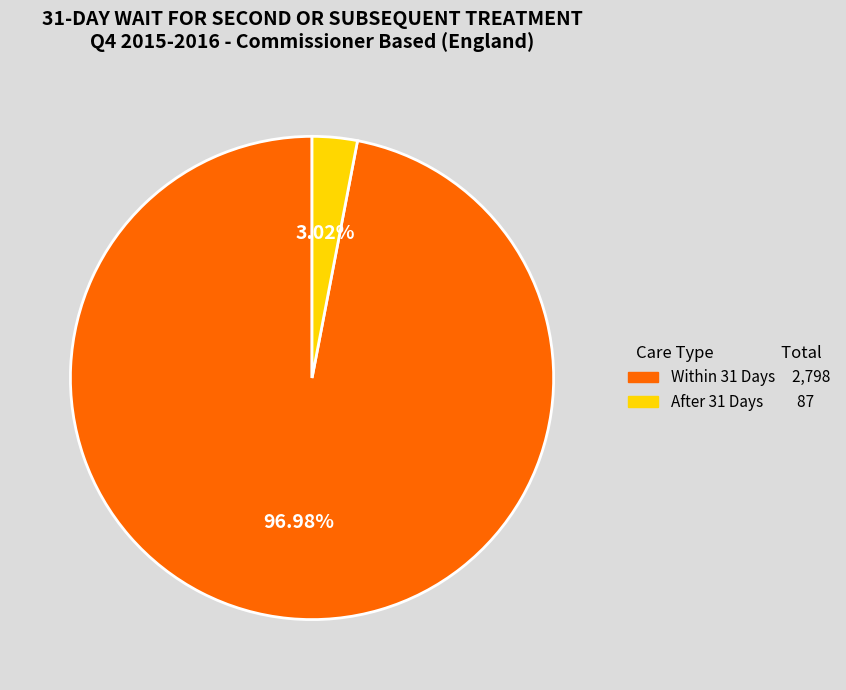

How many segments does this pie chart have?

2